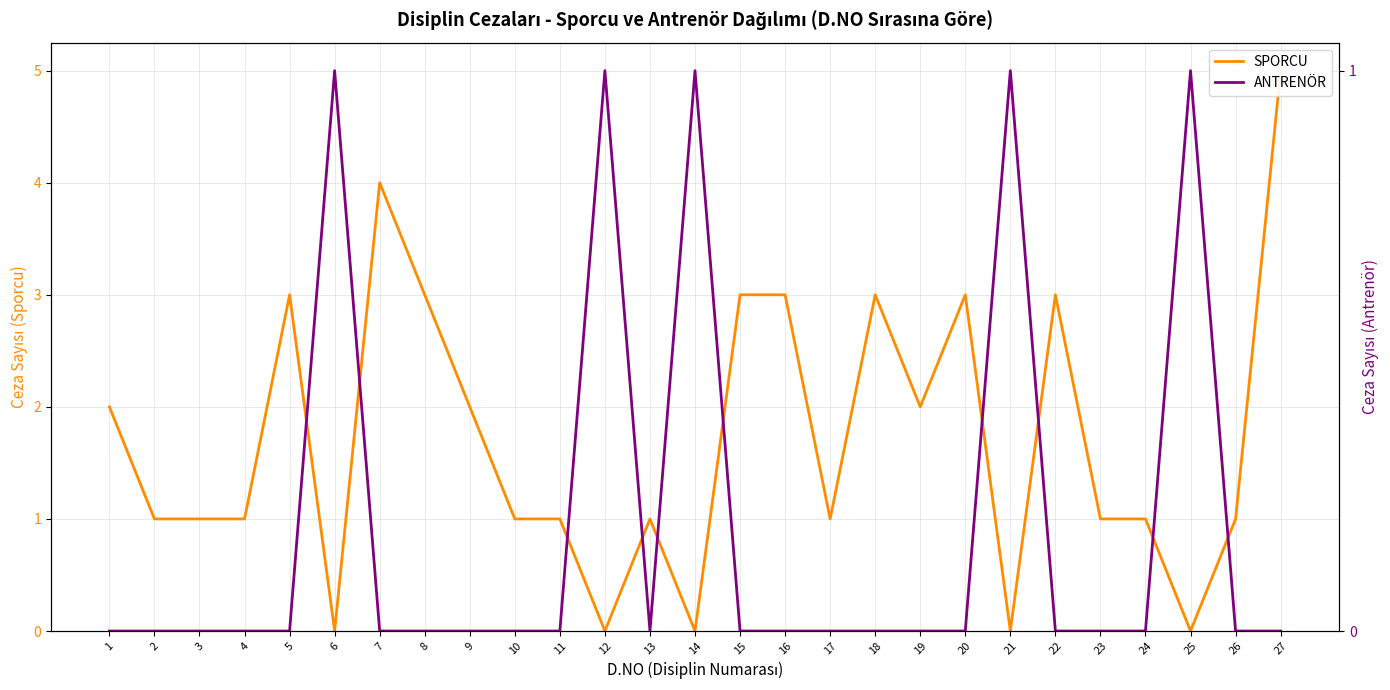

What is the difference between the maximum and minimum values in the SPORCU series?

5